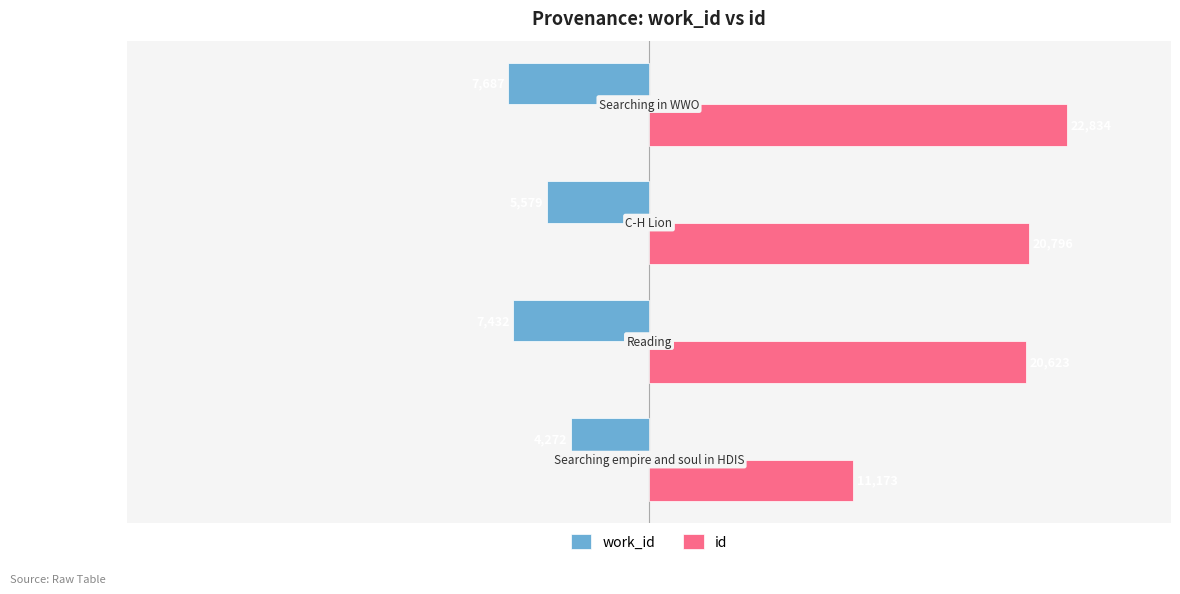

How many values in the work_id series are below -5579?

2